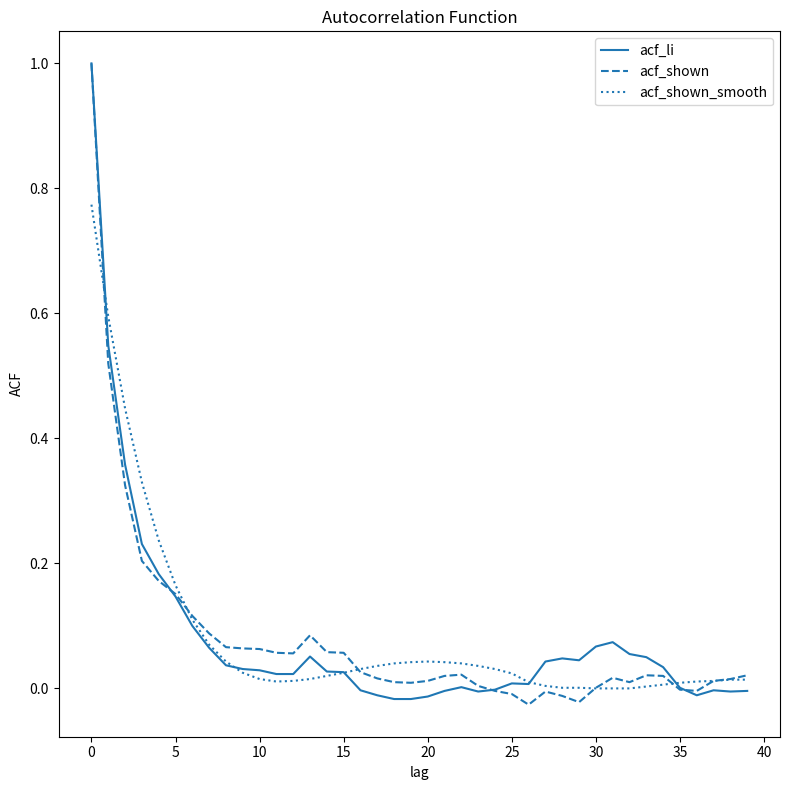

Count the number of categories in the chart.

40